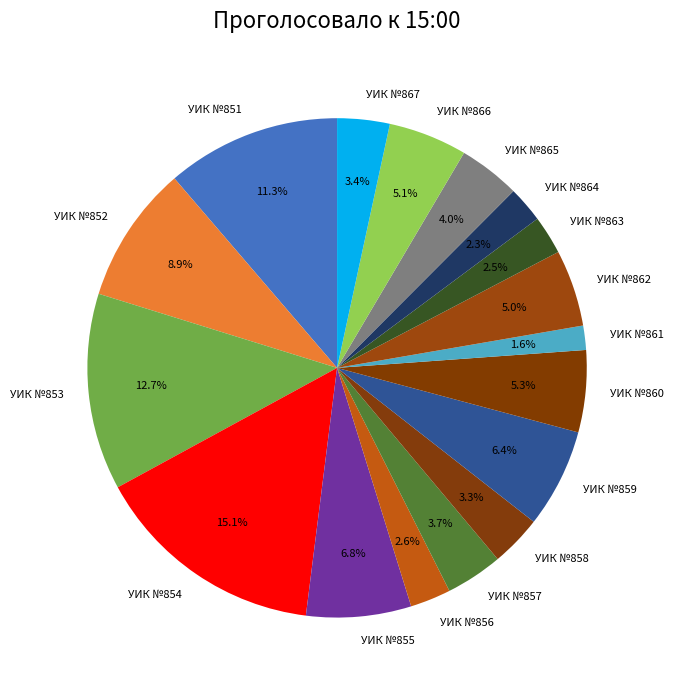

What is the largest slice in the pie chart?

УИК №854